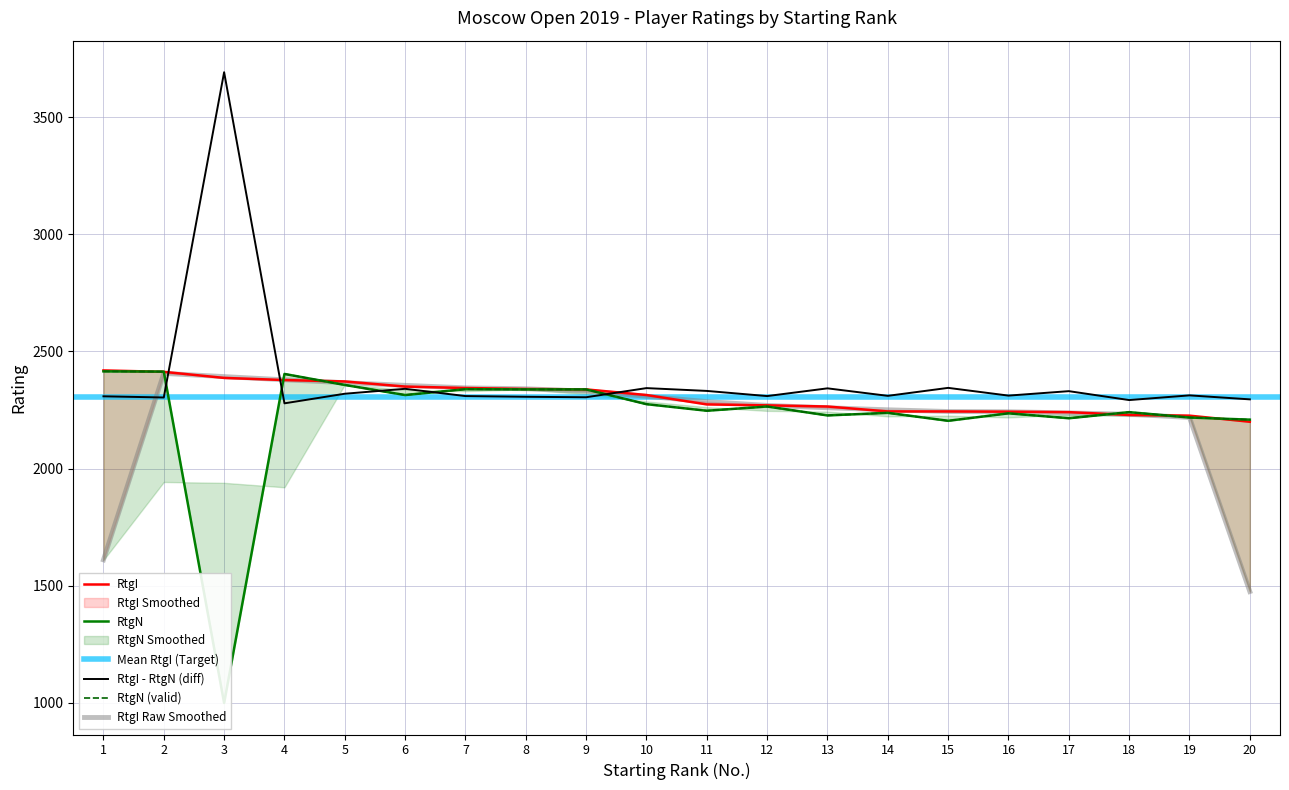

The value of RtgI - RtgN (diff) at 5 is 683.4. True or false?

False